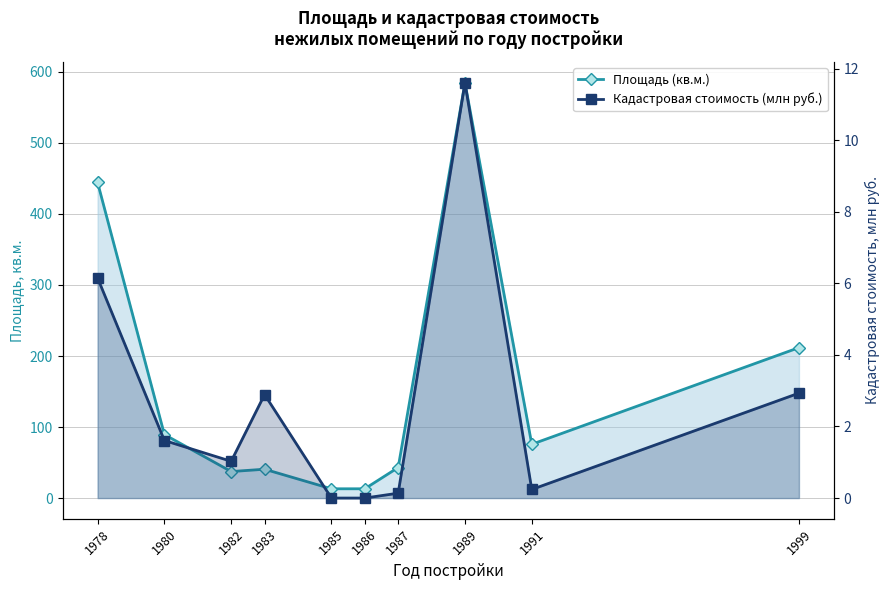

How many lines are shown in the chart?

2